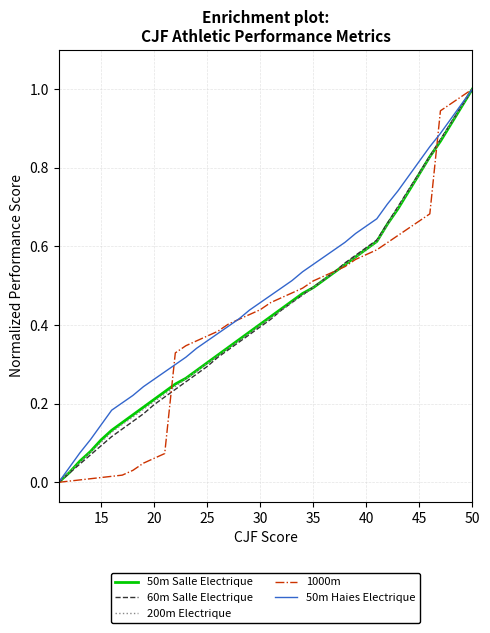

At which category is the sum across all series the highest?

50